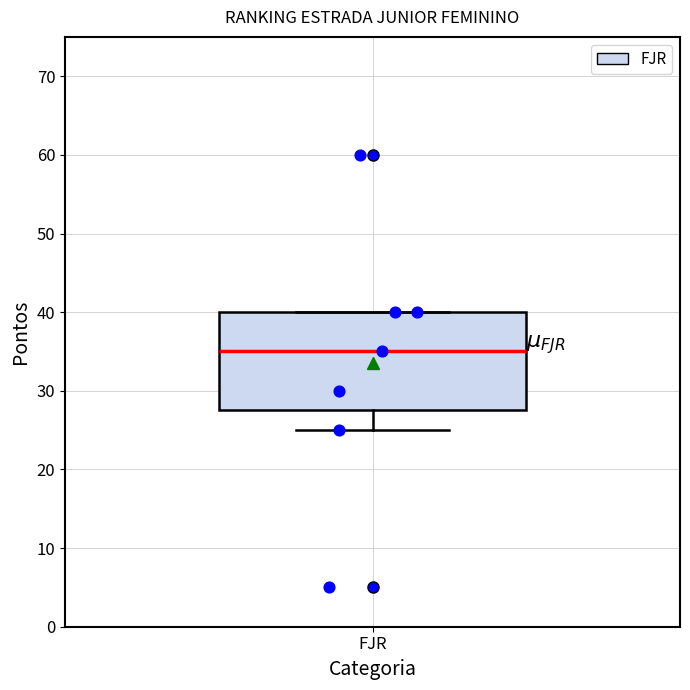

Read this box plot against the y-axis: the position of the median line, the range covered by the box, and the ends of both whiskers. The values are not printed on the chart, so give them approximately, as read against the axis.

median 35, box 28 to 40, whiskers 25 to 40